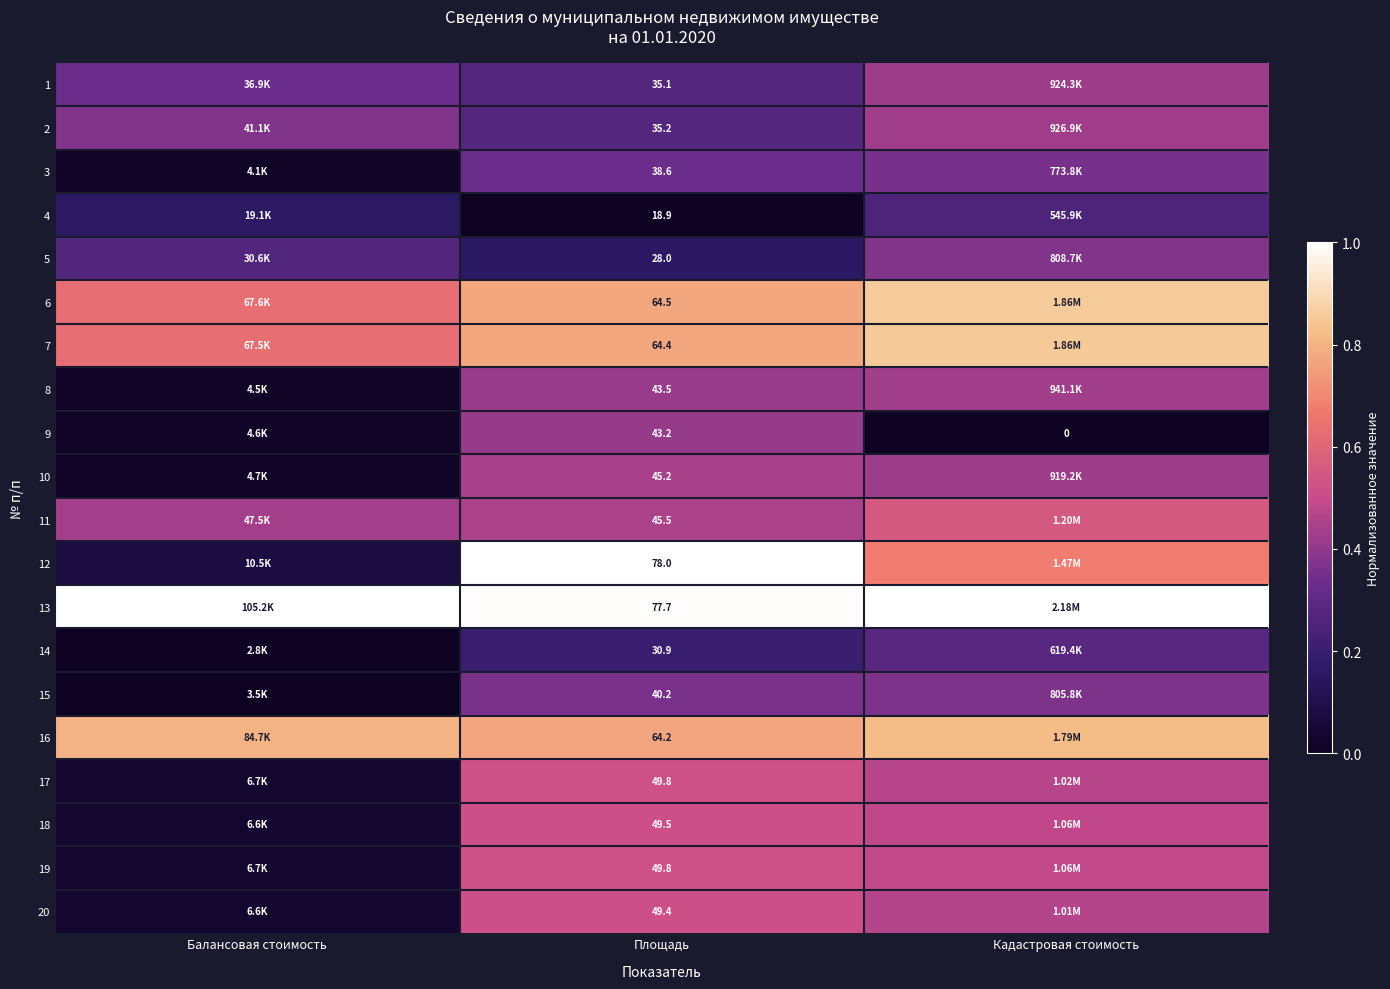

List the series in order of their peak value, lowest first.

4, 14, 3, 15, 5, 9, 1, 2, 8, 10, 20, 18, 17, 19, 11, 16, 7, 6, 12, 13